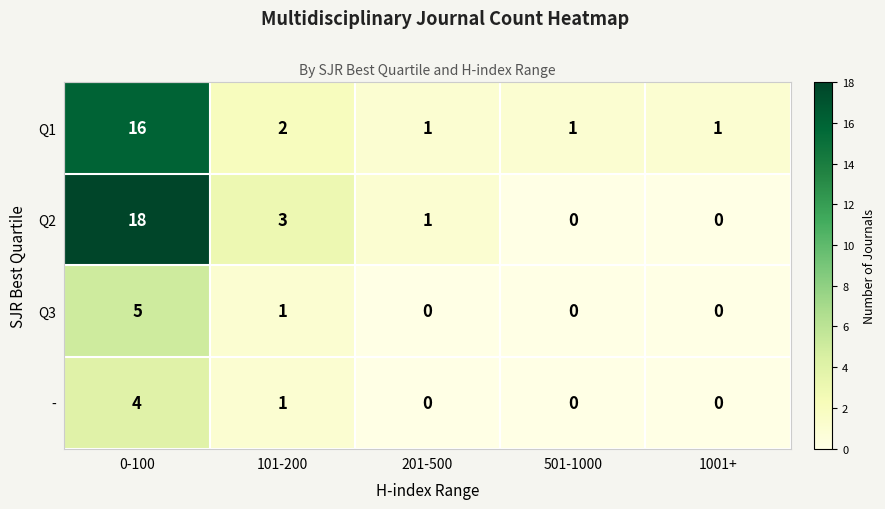

Between 201-500 and 501-1000, which series saw the biggest shift?

Q2